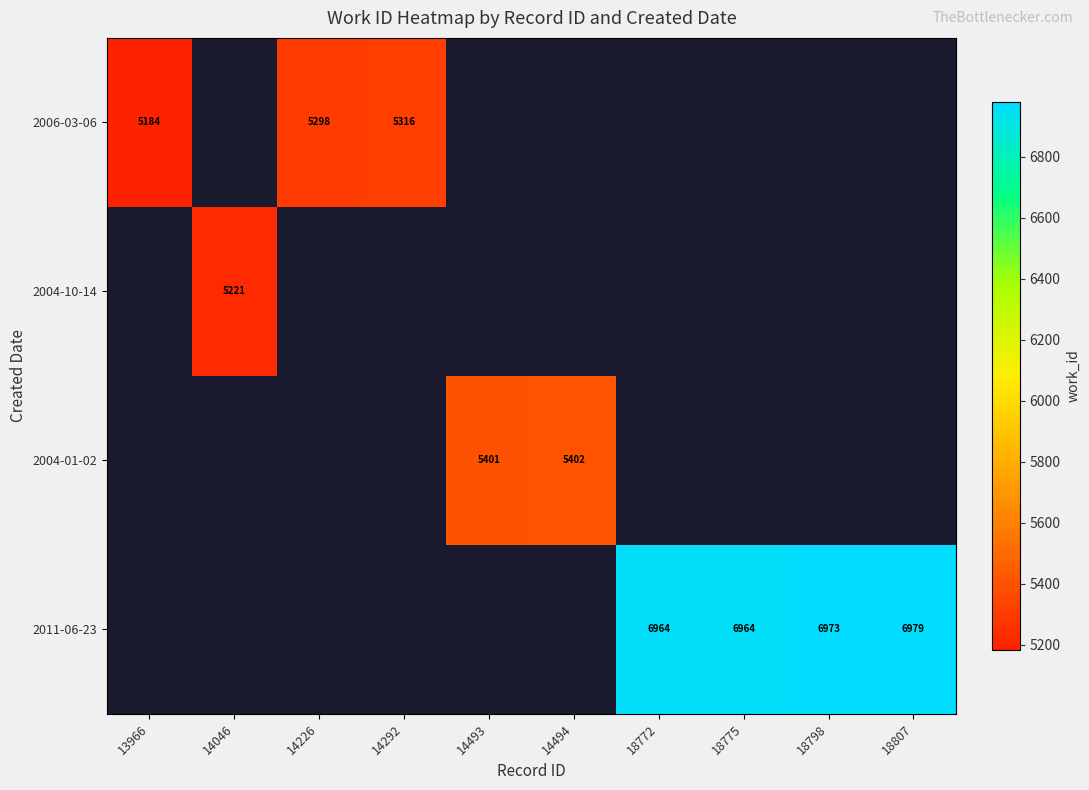

At which label does 2004-10-14 reach its minimum?

13966